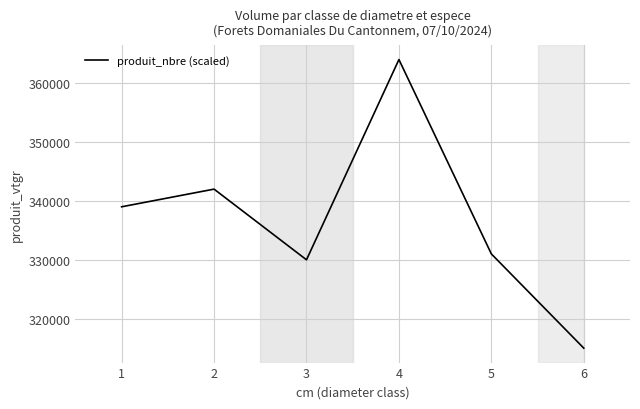

Count the number of categories in the chart.

6